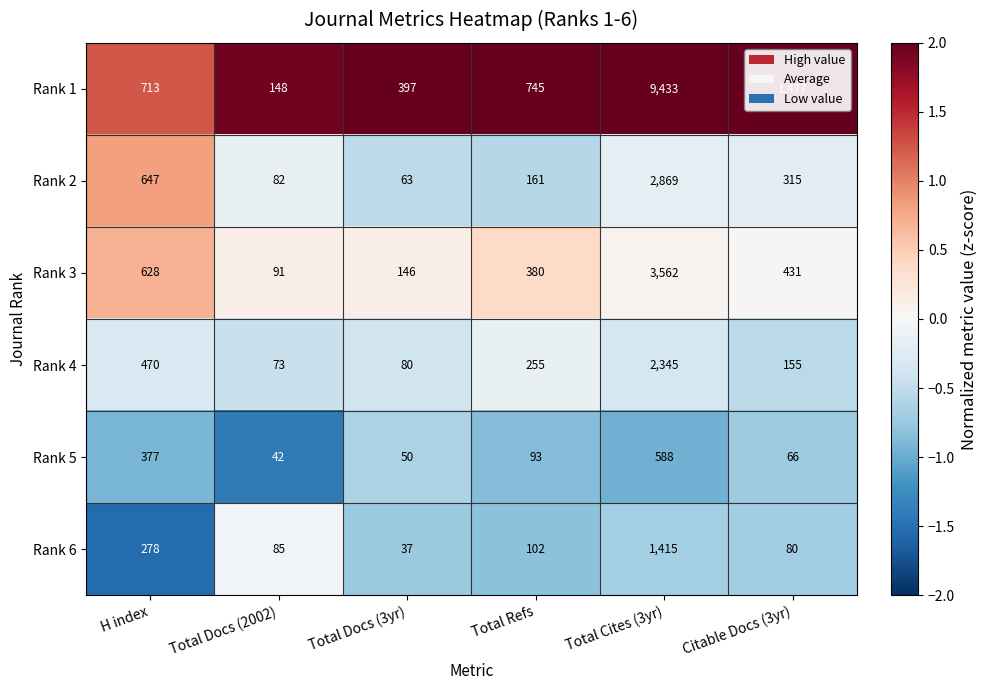

At which label is Rank 6 closest to 726?

H index